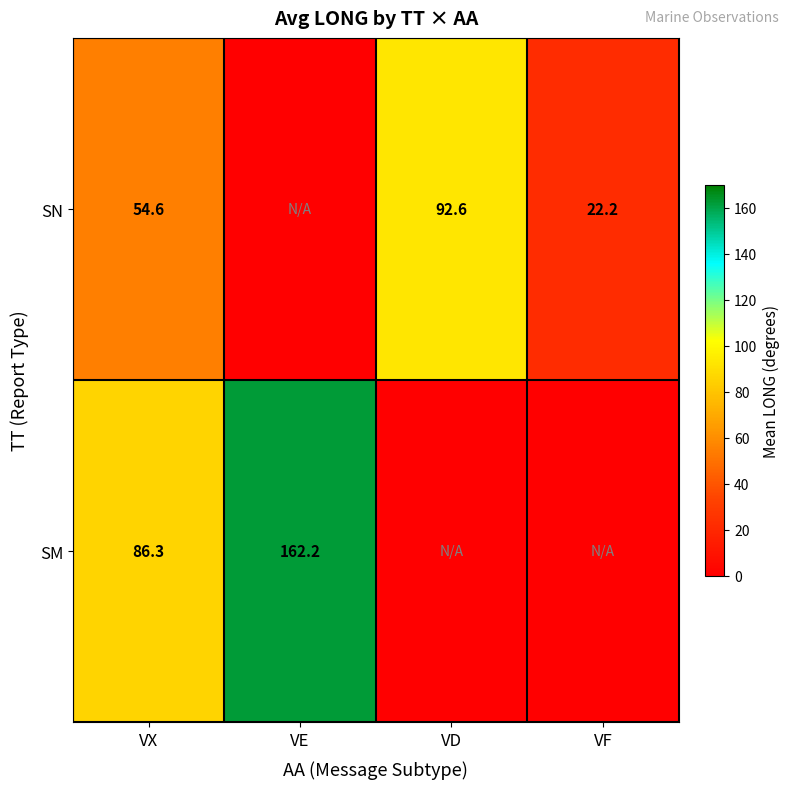

Between VX and VE, which is larger?

VX